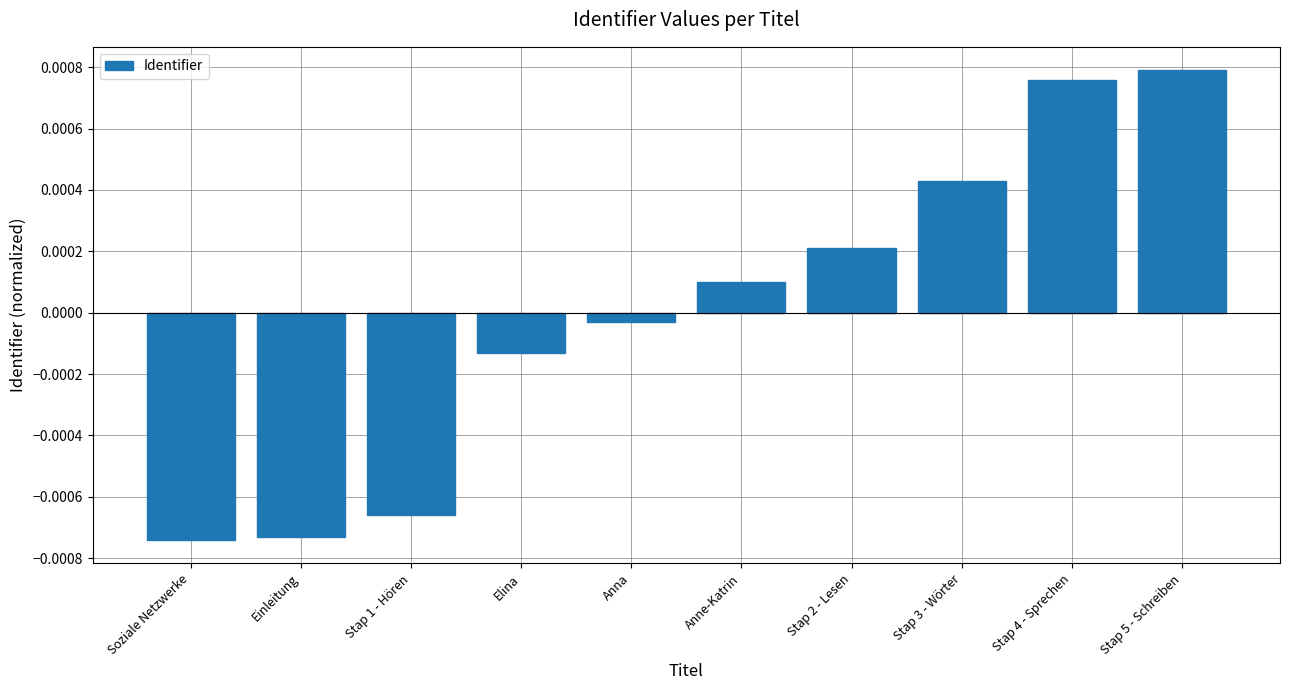

How many positive values are there?

5